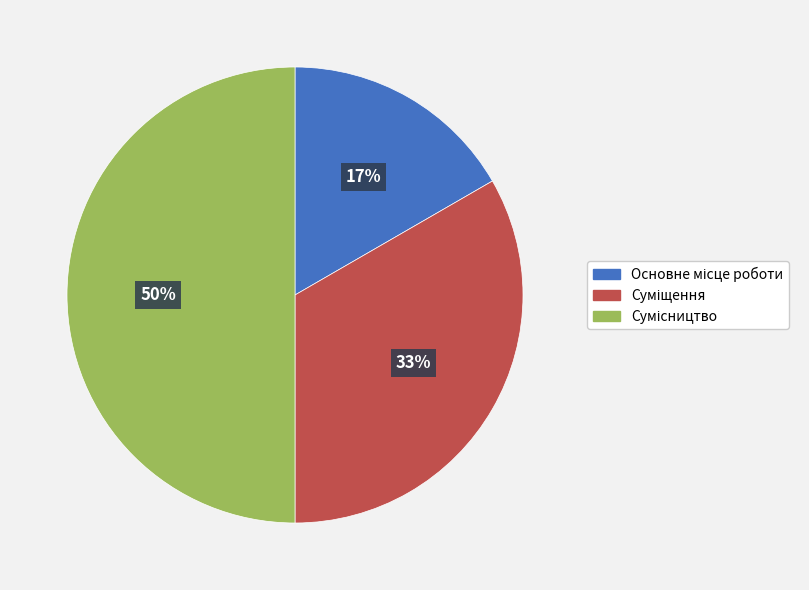

How many segments does this pie chart have?

3